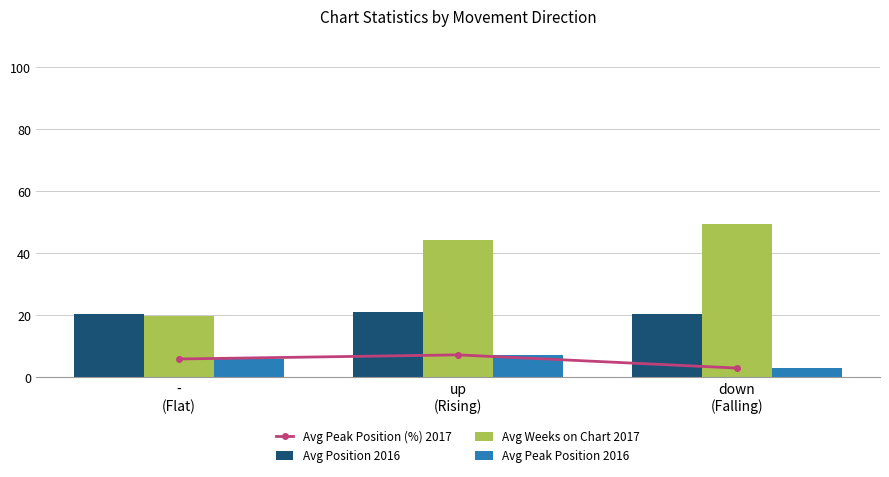

The Avg Weeks on Chart 2017 series shows 77.3 at up
(Rising). True or false?

False